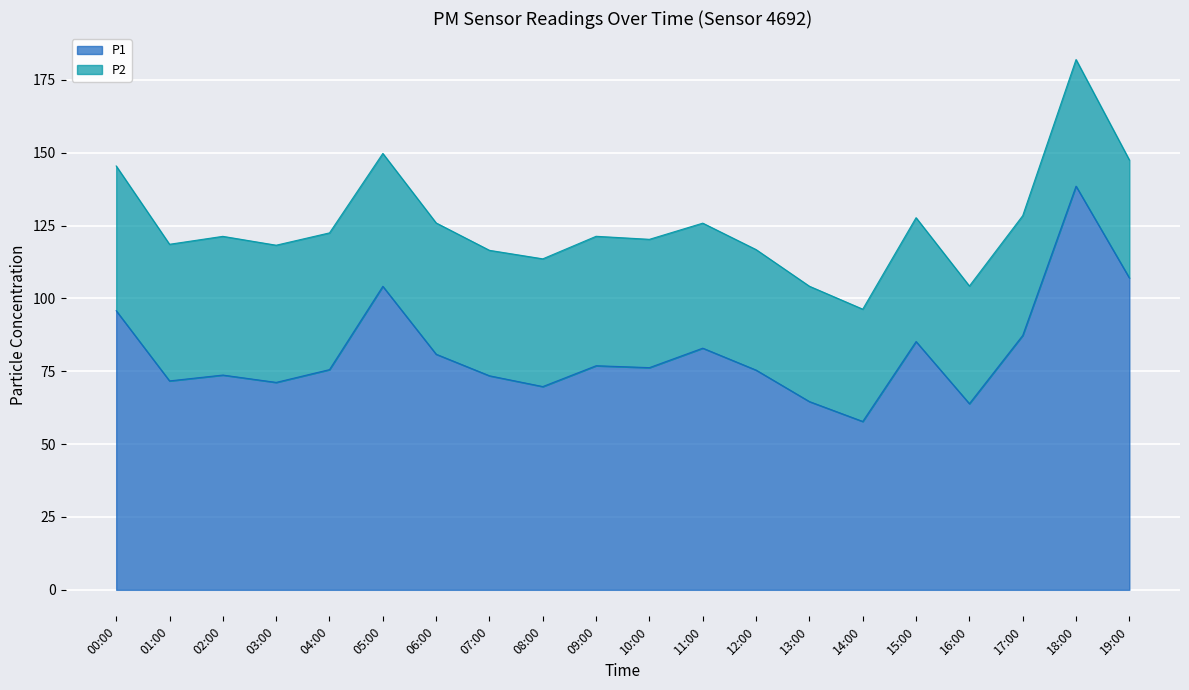

Rank the categories by value from lowest to highest.

14:00, 16:00, 13:00, 08:00, 03:00, 01:00, 07:00, 02:00, 12:00, 04:00, 10:00, 09:00, 06:00, 11:00, 15:00, 17:00, 00:00, 05:00, 19:00, 18:00